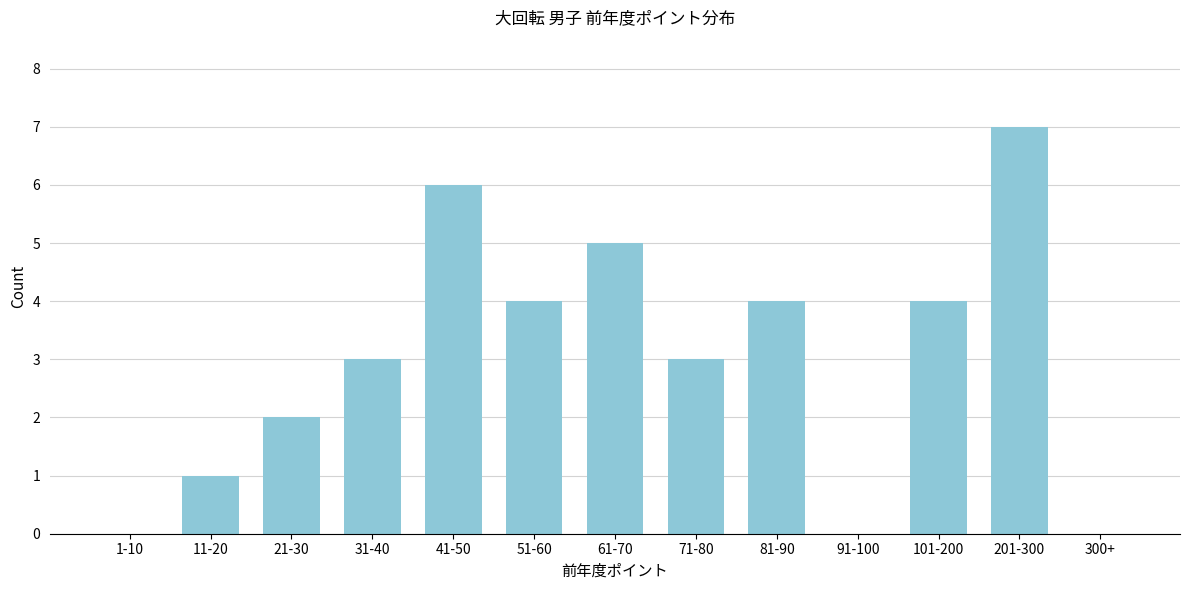

Reading right to left, extract all data points from this chart.

300+=0	201-300=7	101-200=4	91-100=0	81-90=4	71-80=3	61-70=5	51-60=4	41-50=6	31-40=3	21-30=2	11-20=1	1-10=0